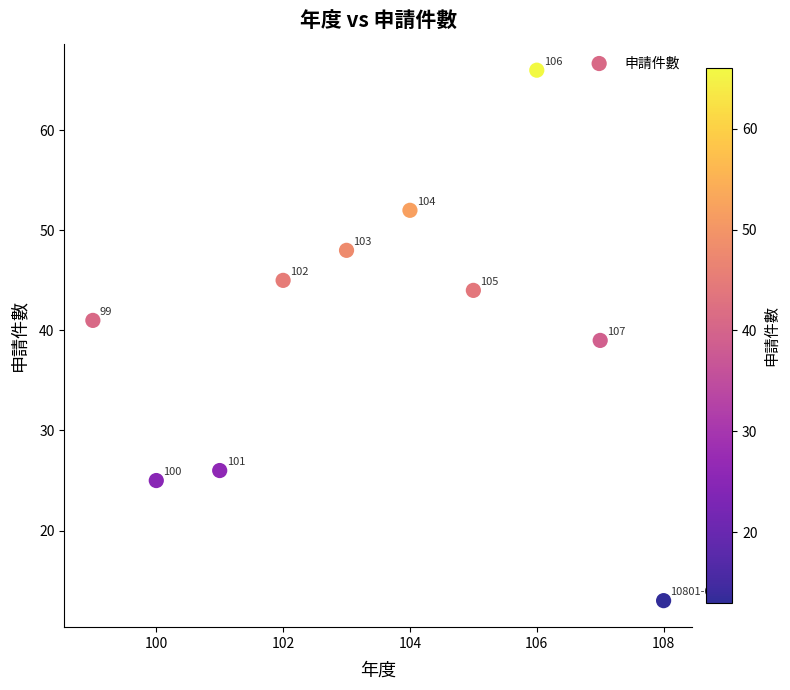

What Y value in the scatter plot is closest to 39?

39